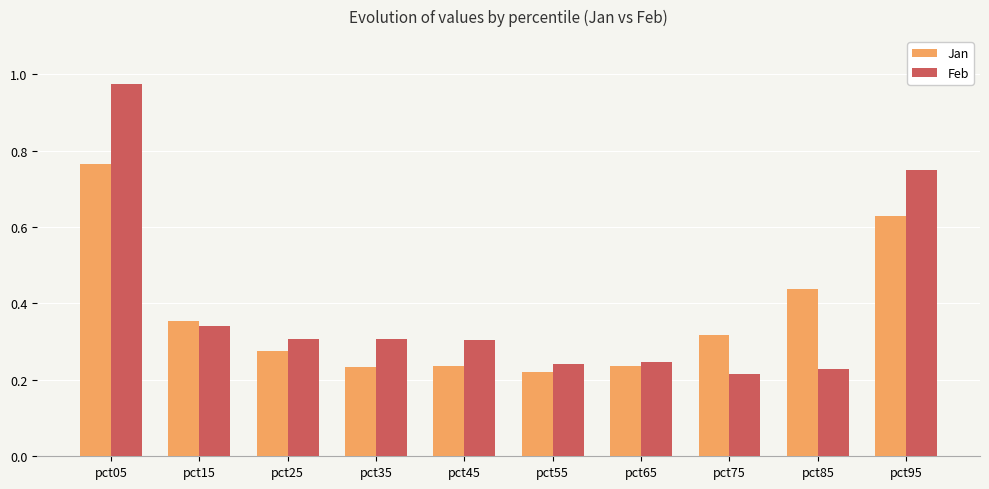

At which category does the chart reach its peak across all series?

pct05